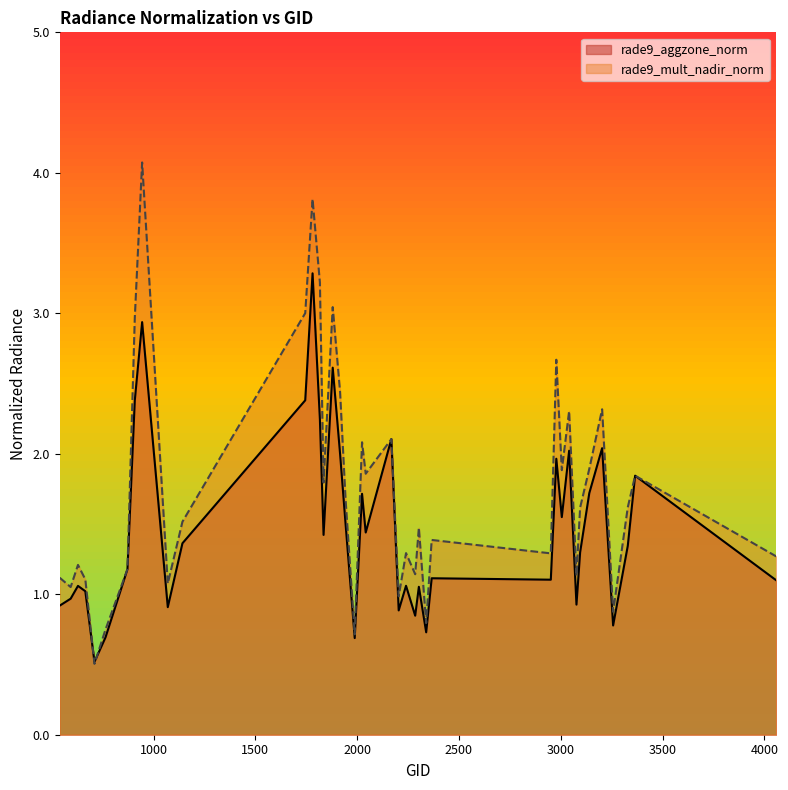

After their last crossing, which series has the higher values: rade9_aggzone_norm or rade9_mult_nadir_norm?

rade9_mult_nadir_norm